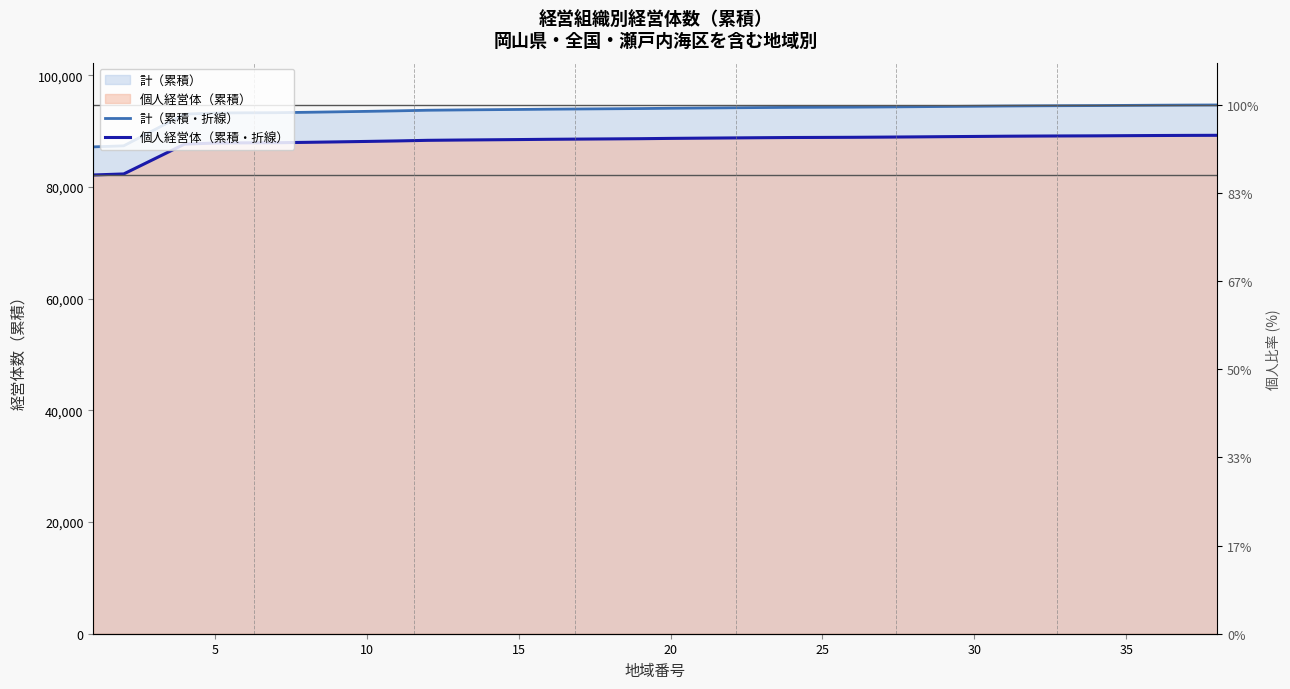

The 個人経営体（累積・折線） series shows 89066.8 at 30. True or false?

True